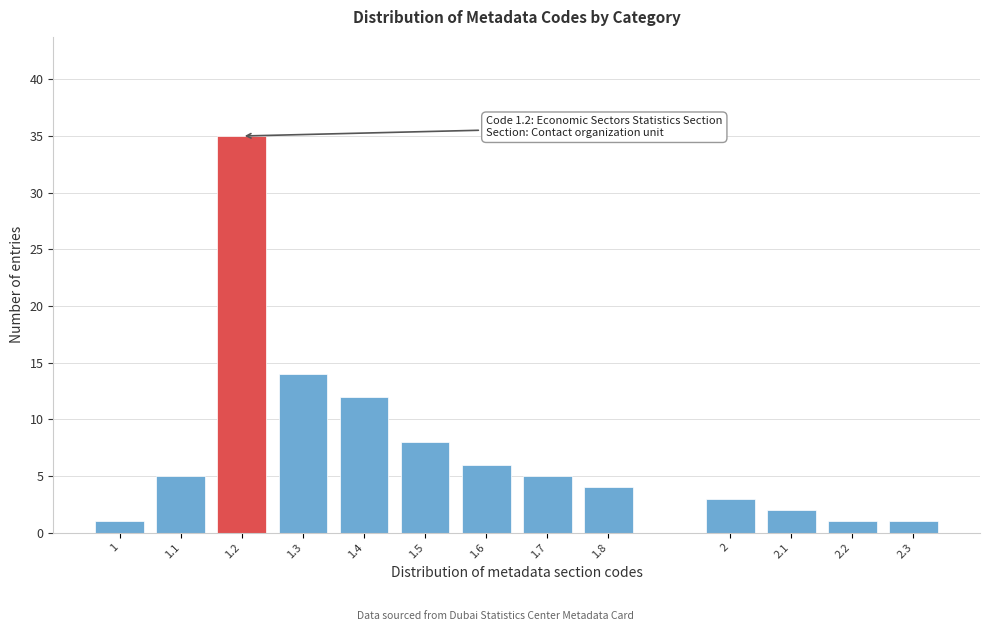

Reading right to left, extract all data points from this chart.

1	1	2	3	4	5	6	8	12	14	35	5	1